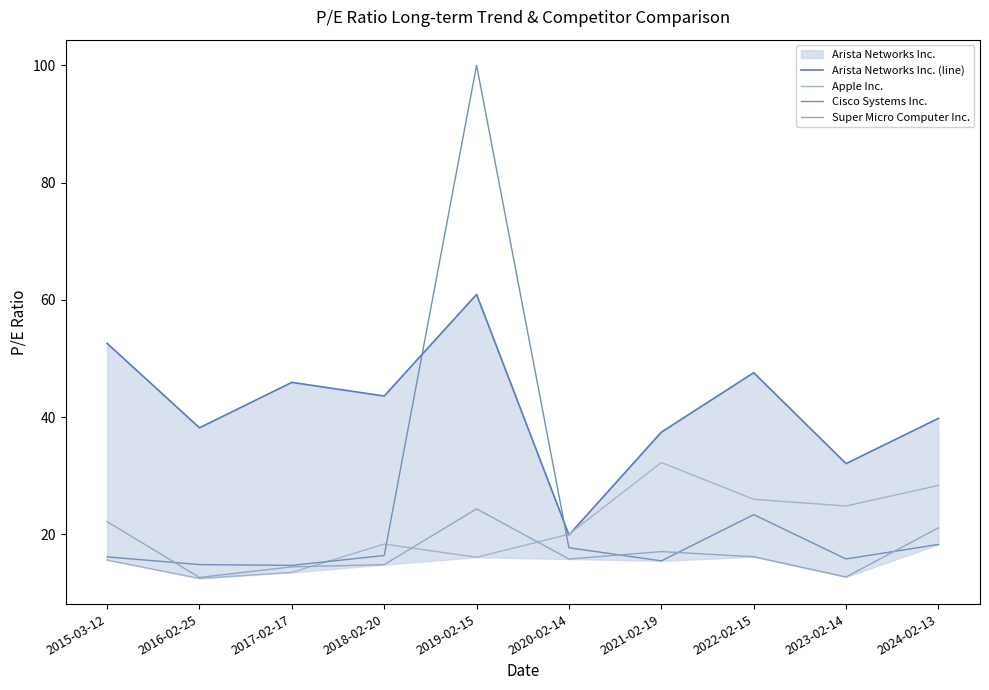

At which category is the sum across all series the highest?

2019-02-15